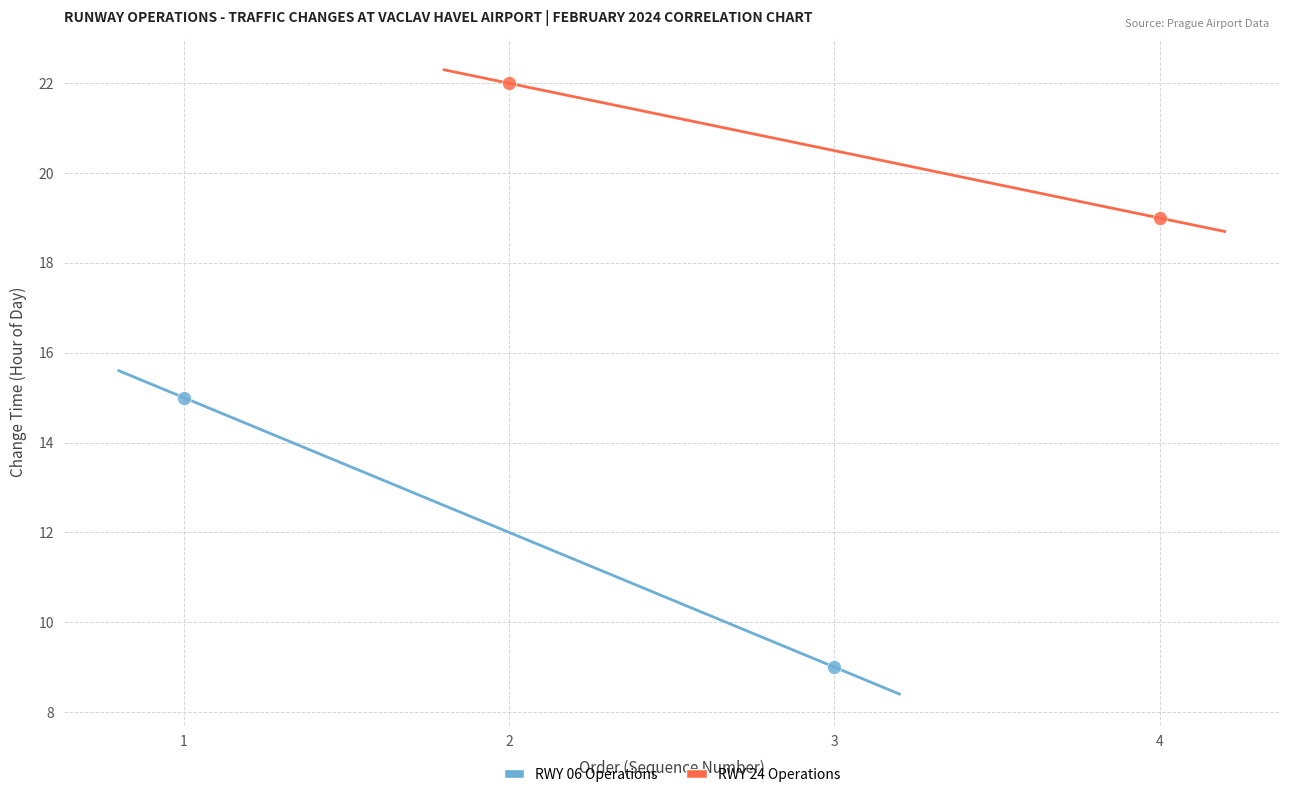

What are all the series names shown in the legend?

RWY 06 Operations, RWY 24 Operations